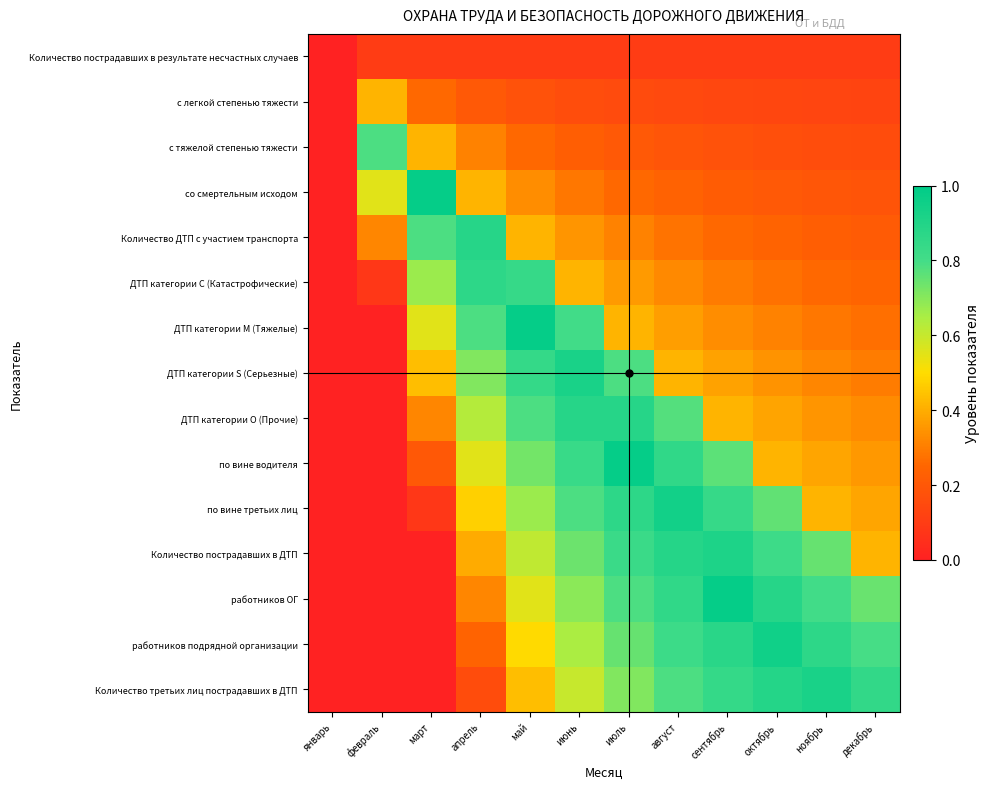

At июнь, list the series in order from largest to smallest.

ДТП категории S (Серьезные), ДТП категории О (Прочие), по вине водителя, ДТП категории М (Тяжелые), по вине третьих лиц, Количество пострадавших в ДТП, работников ОГ, работников подрядной организации, Количество третьих лиц пострадавших в ДТП, ДТП категории С (Катастрофические), Количество ДТП с участием транспорта, со смертельным исходом, с тяжелой степенью тяжести, с легкой степенью тяжести, Количество пострадавших в результате несчастных случаев